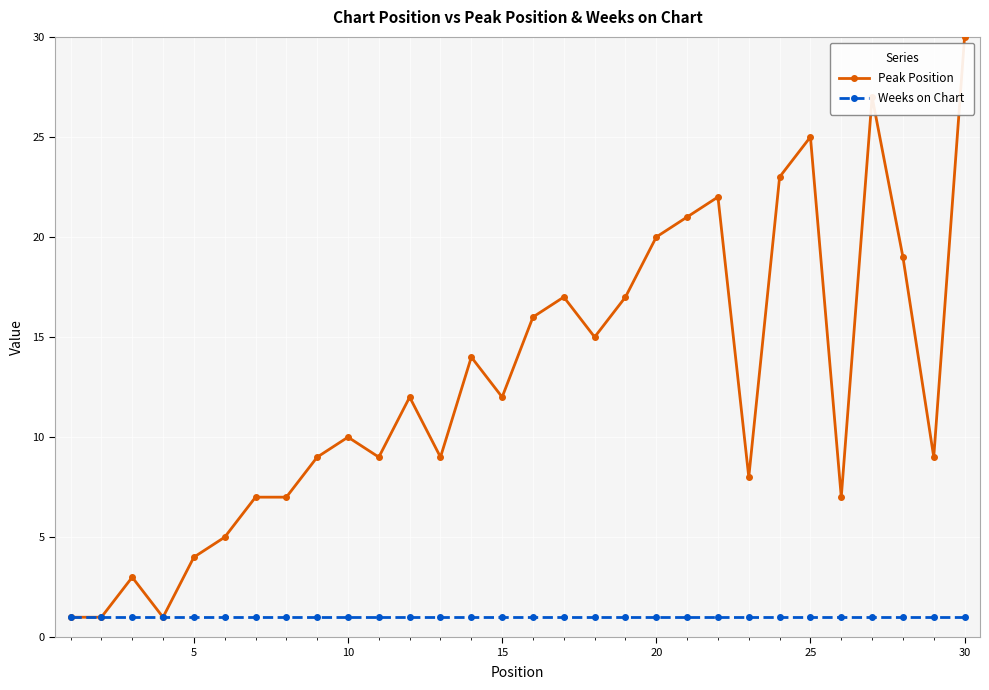

True or false: Peak Position has more than 1 interior local peaks.

True